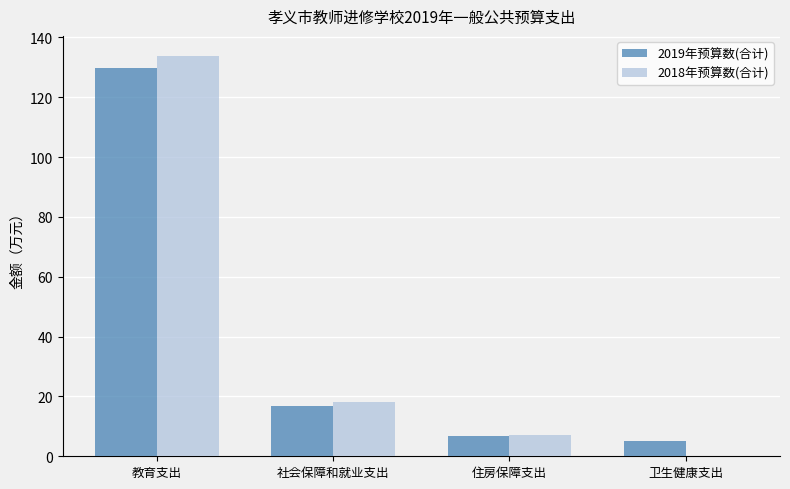

The 2018年预算数(合计) series shows 7.2 at 住房保障支出. True or false?

True